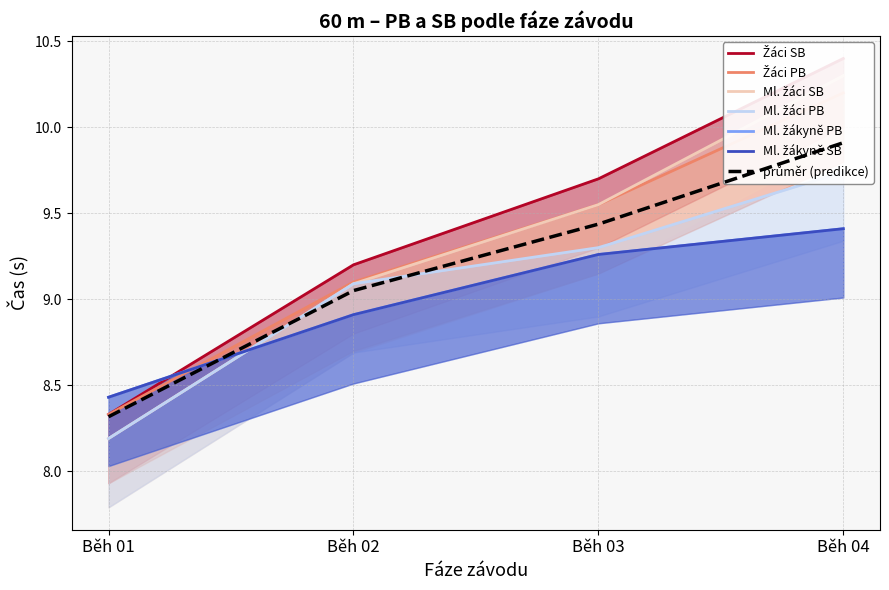

List the labels in order of Ml. žáci SB value, smallest first.

Běh 01, Běh 02, Běh 03, Běh 04